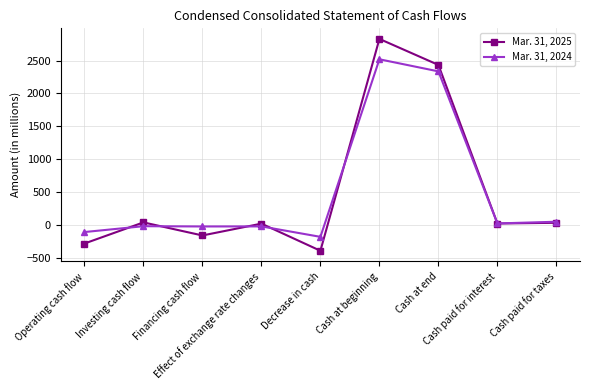

Which series has the largest range (max minus min)?

Mar. 31, 2025